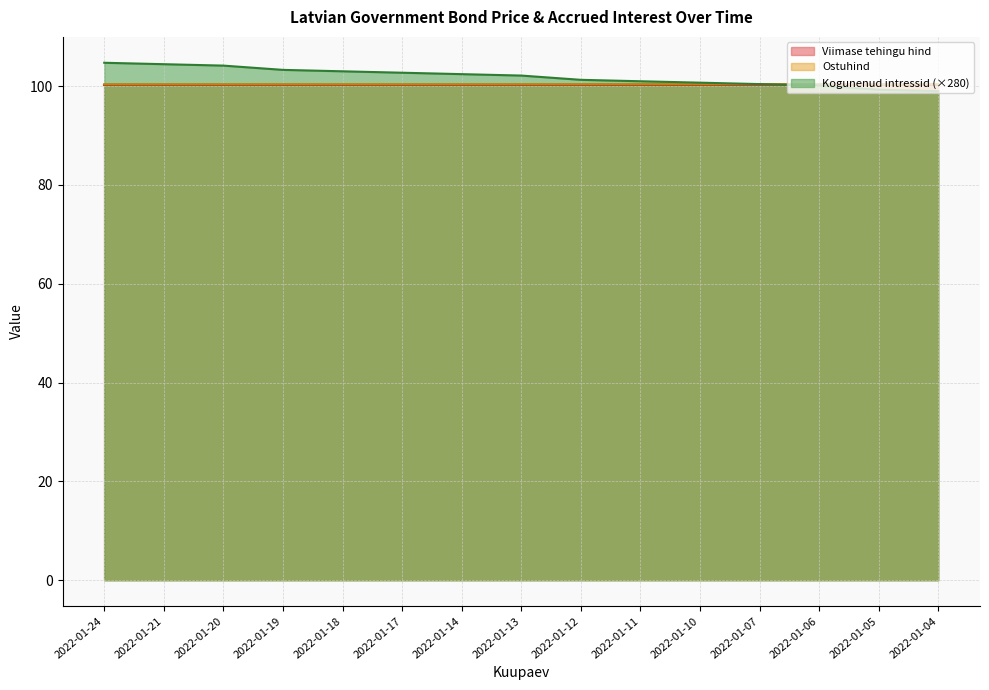

Which series changed the most between 2022-01-18 and 2022-01-14?

Kogunenud intressid